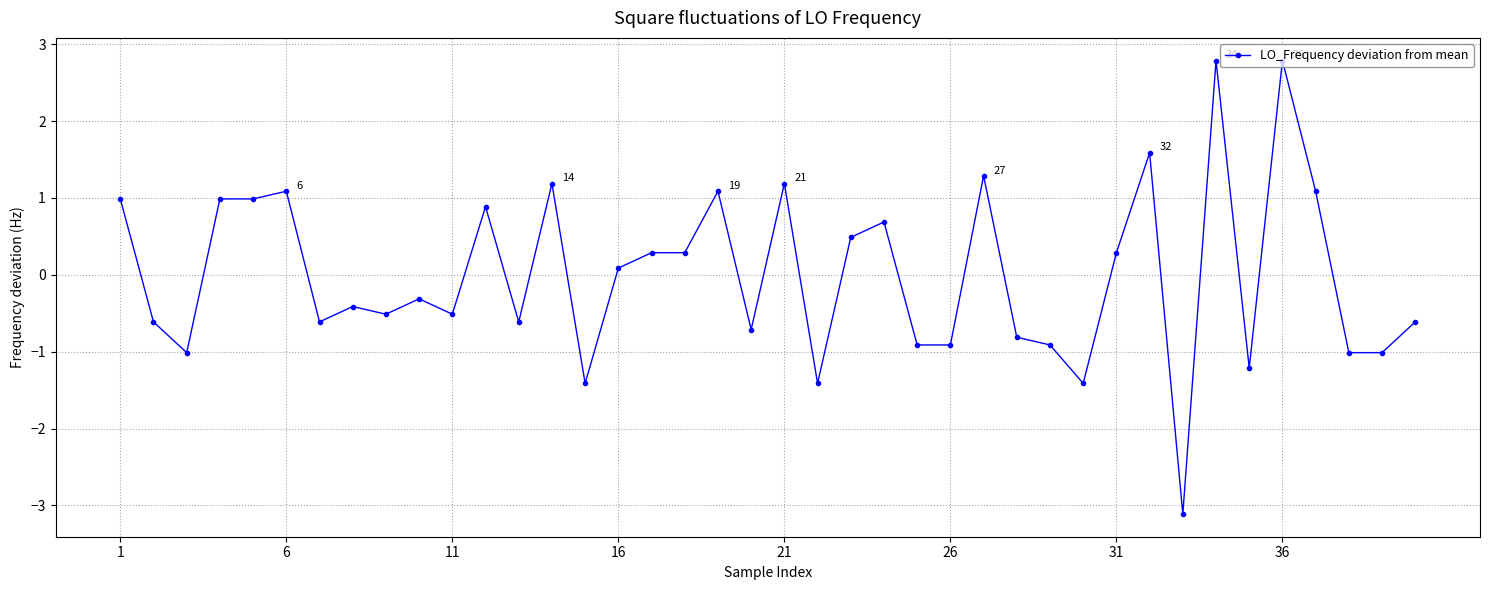

What is the greatest value displayed?

2.8